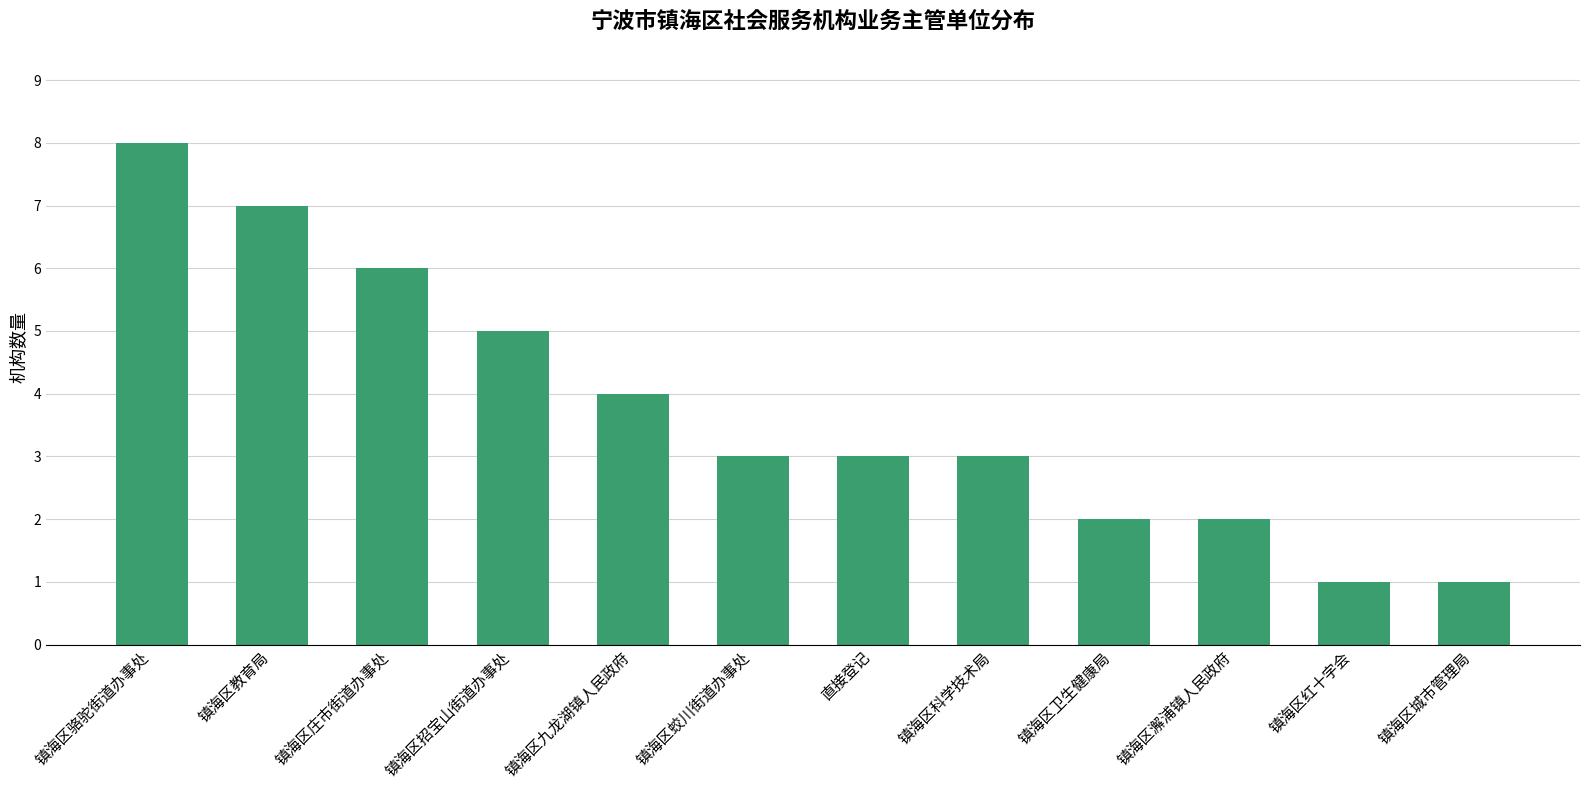

Does the chart contain stacked bars?

No